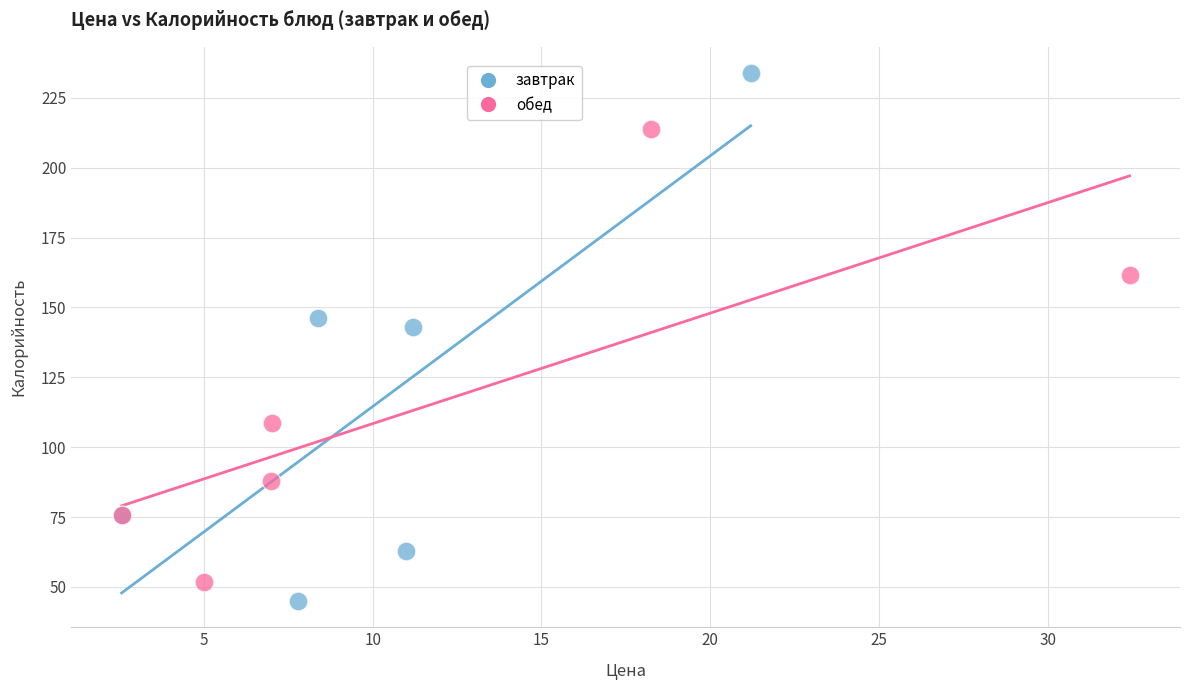

Which series reaches the maximum Y coordinate?

завтрак